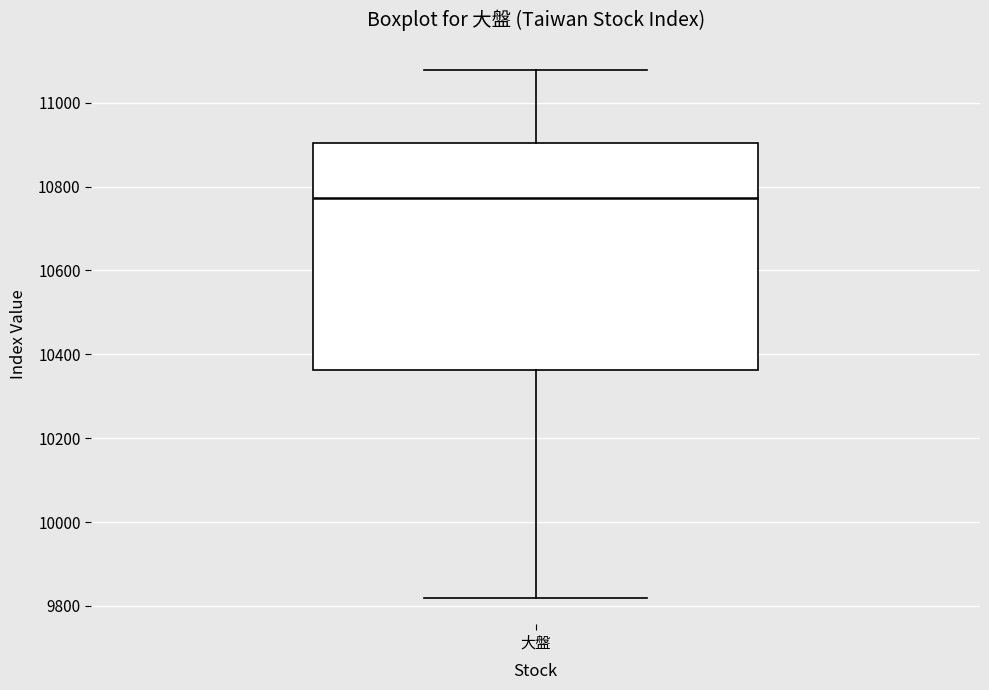

Read this box plot against the y-axis: the position of the median line, the range covered by the box, and the ends of both whiskers. The values are not printed on the chart, so give them approximately, as read against the axis.

median 10780, box 10360 to 10900, whiskers 9820 to 11080